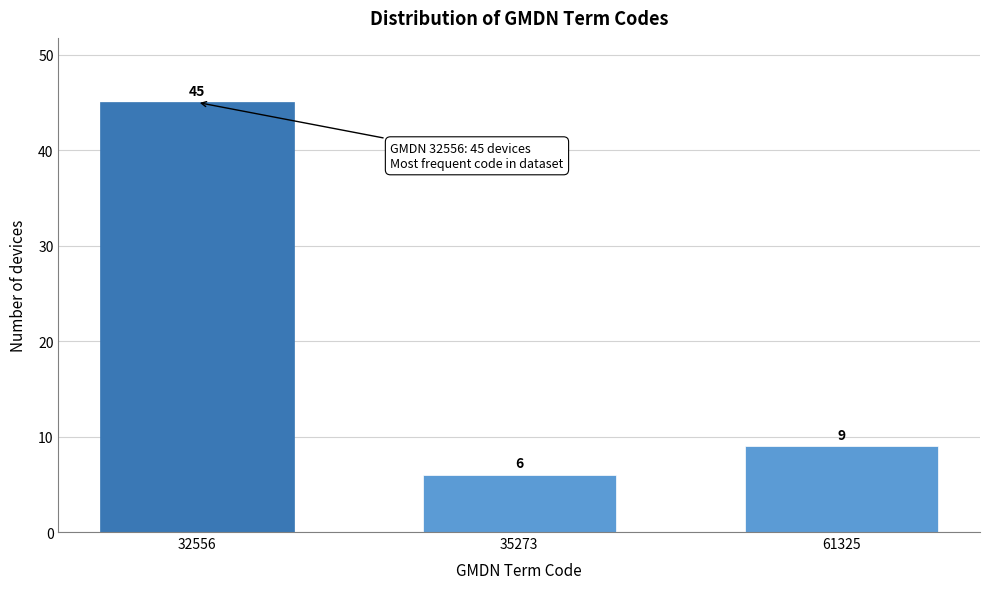

Reading left to right, what are all the values shown in this chart?

45	6	9